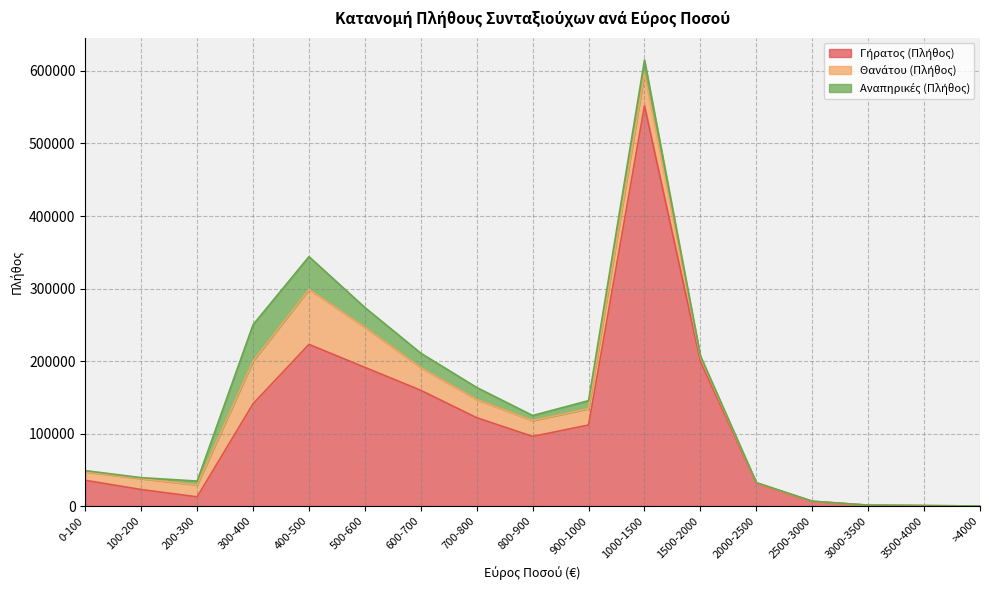

How many intersections are there between Γήρατος (Πλήθος) and Θανάτου (Πλήθος)?

2